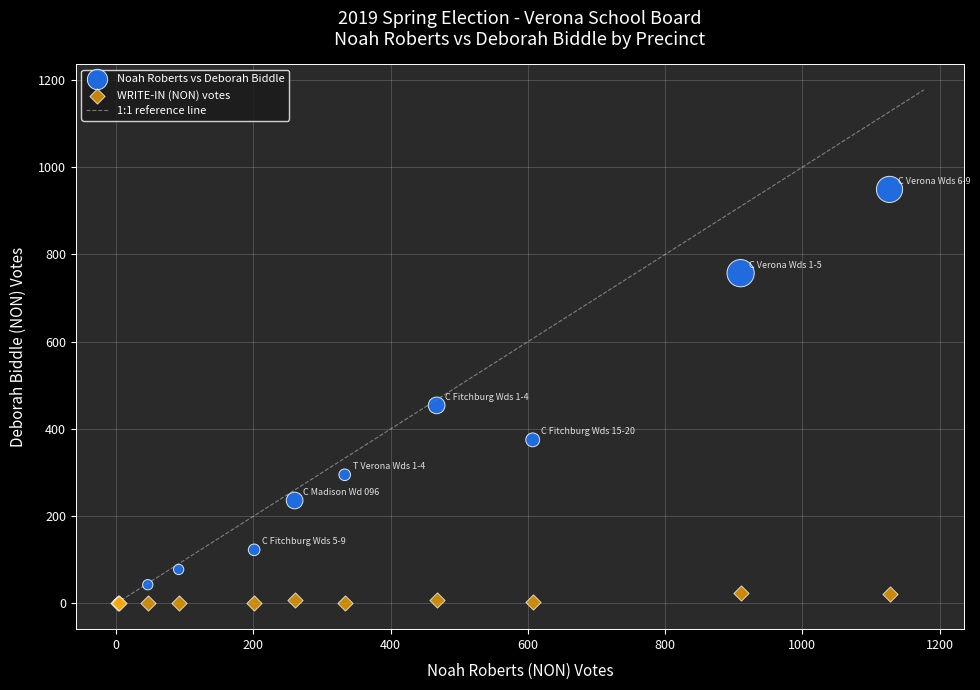

In the Noah Roberts vs Deborah Biddle series, what Y value is closest to 475?

454